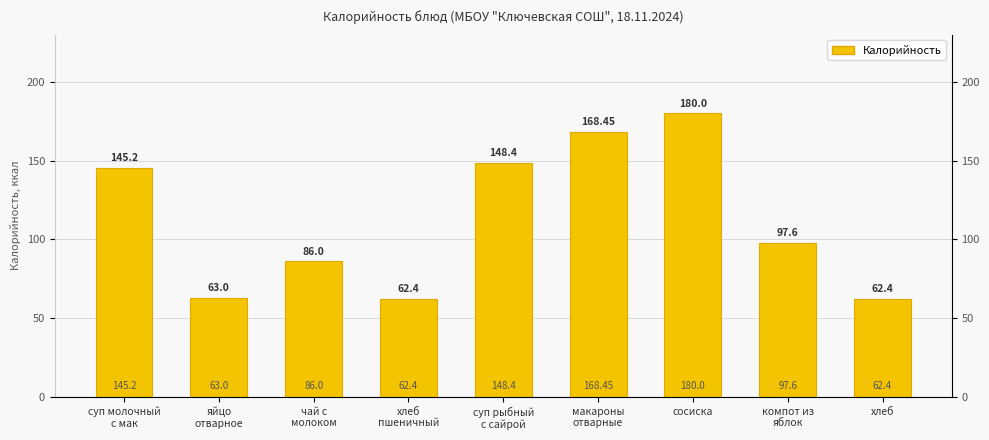

Count the number of categories in the chart.

9